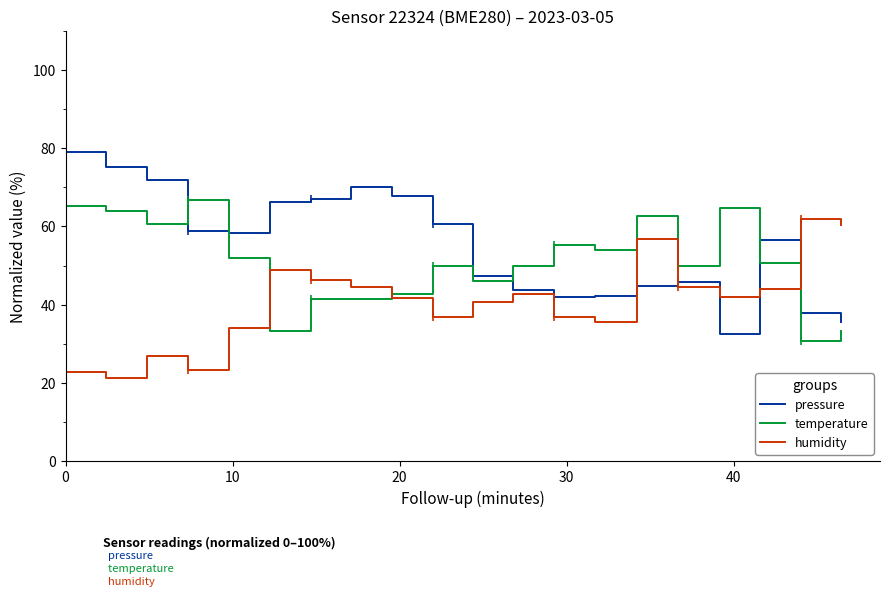

True or false: pressure and temperature intersect in this chart.

True